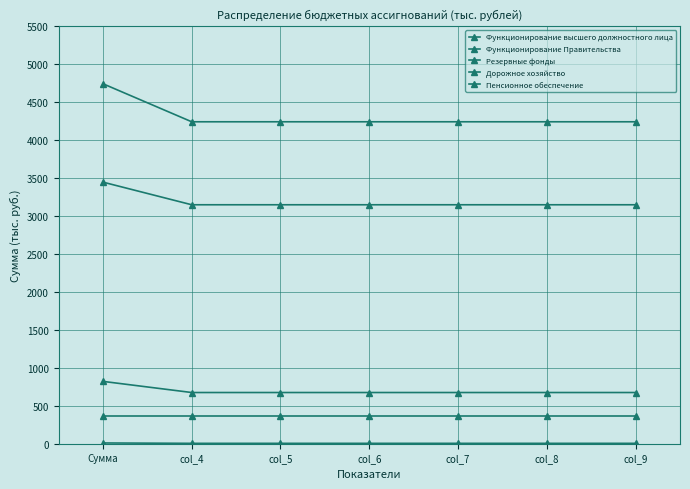

What is the average value of the Функционирование Правительства series?

4315.5